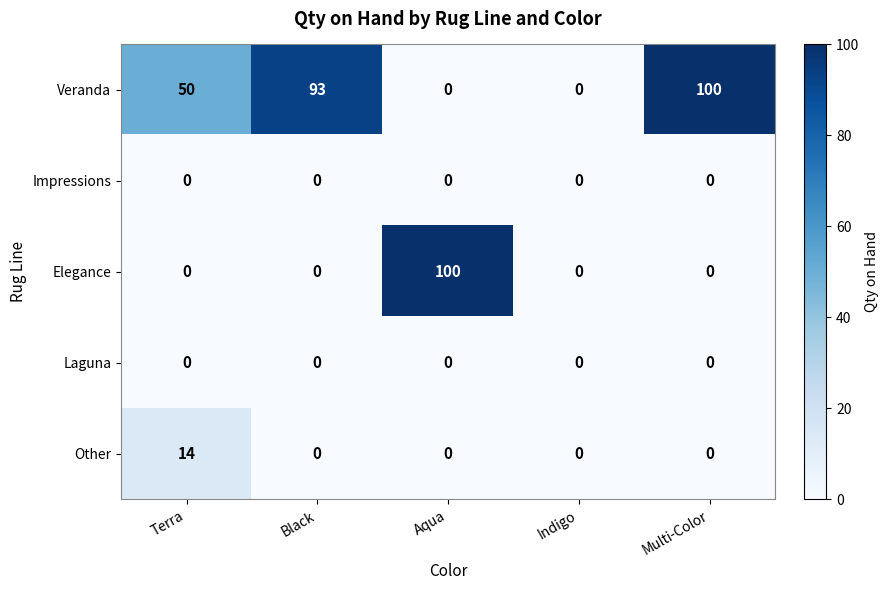

Which series has the largest total across all categories?

Veranda